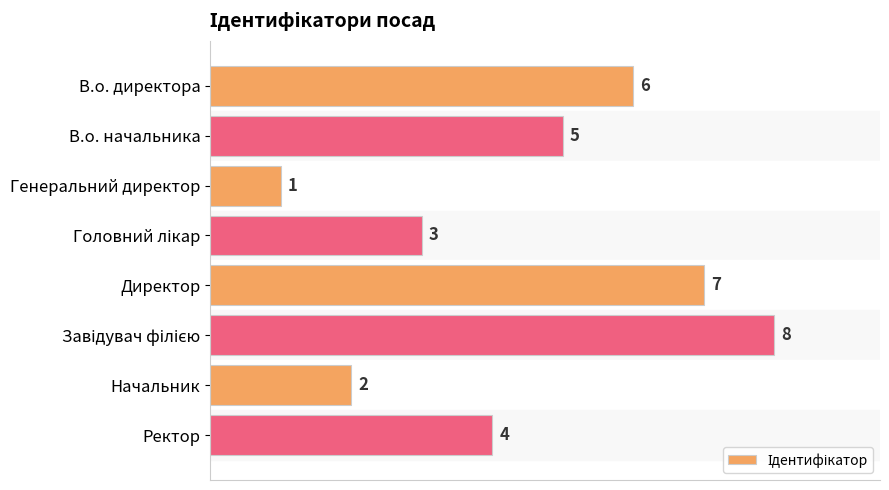

What is the difference between the maximum and second lowest values?

6